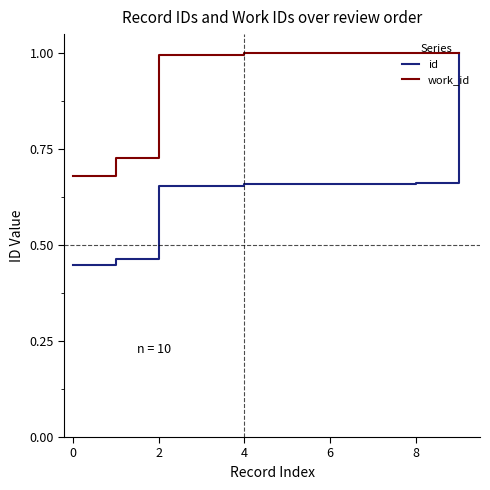

Which series has the largest total across all categories?

work_id